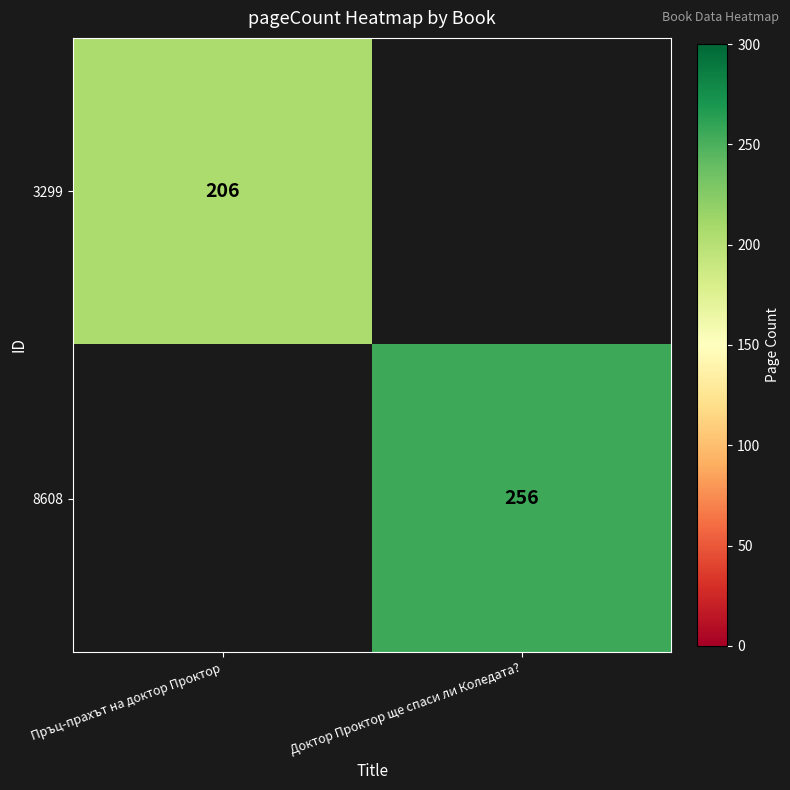

The value of 3299 at Пръц-прахът на доктор Проктор is 347. True or false?

False